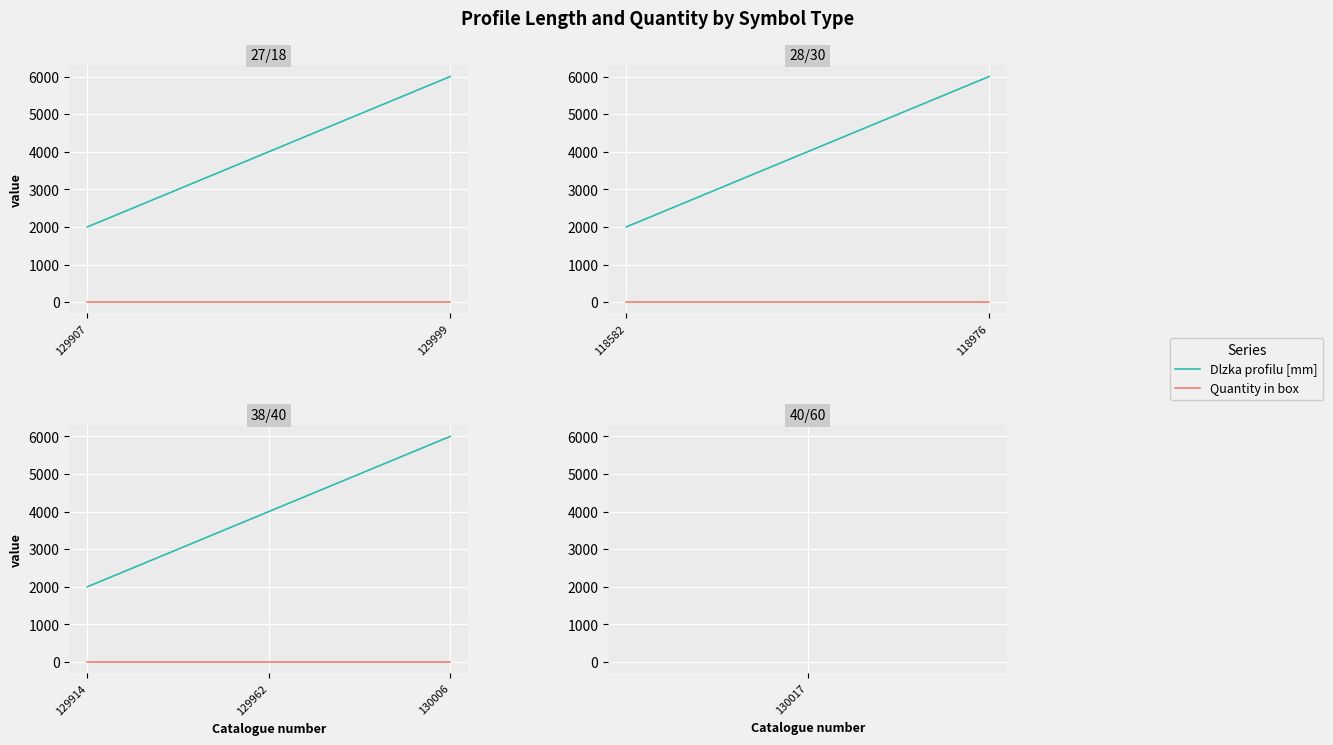

Between 129914 and 130006, which series saw the biggest shift?

Dlzka profilu [mm]